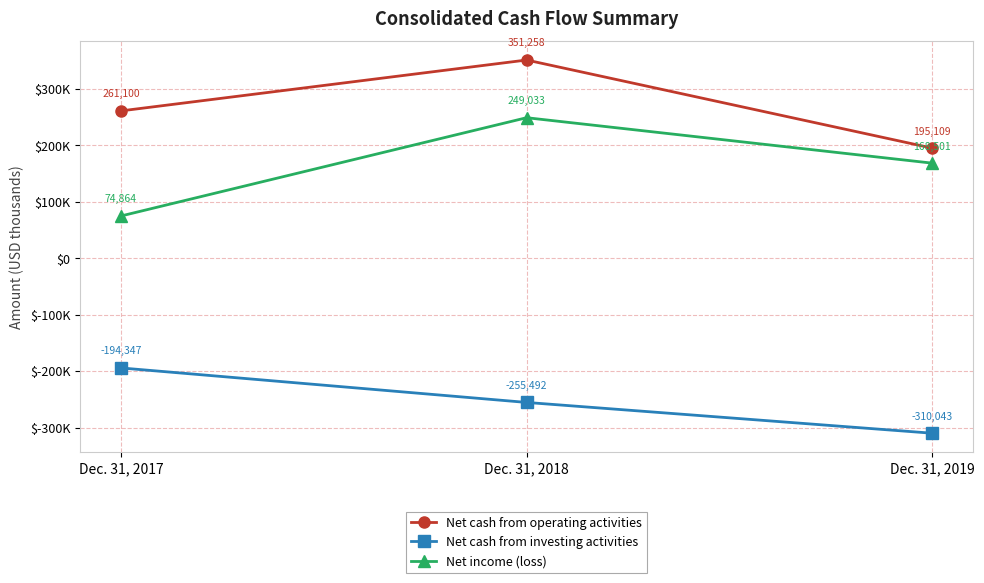

Where does the Net cash from investing activities series first go above -255492?

Dec. 31, 2017